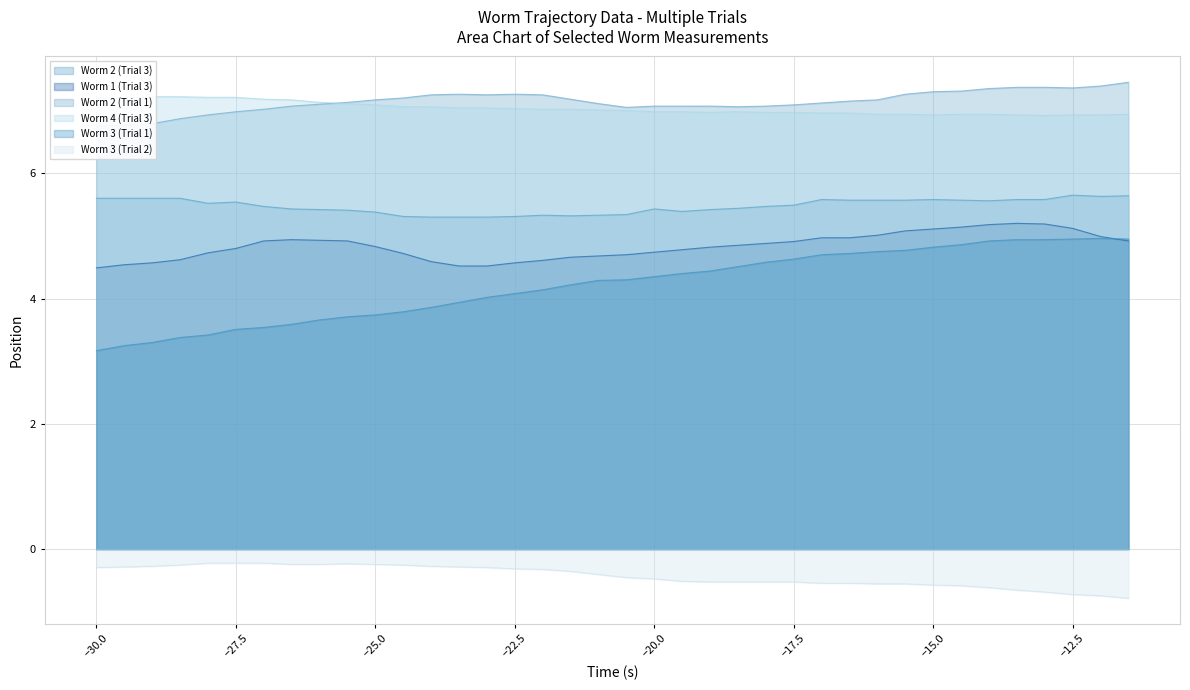

What is the minimum value for Worm 3 (Trial 2)?

-0.8